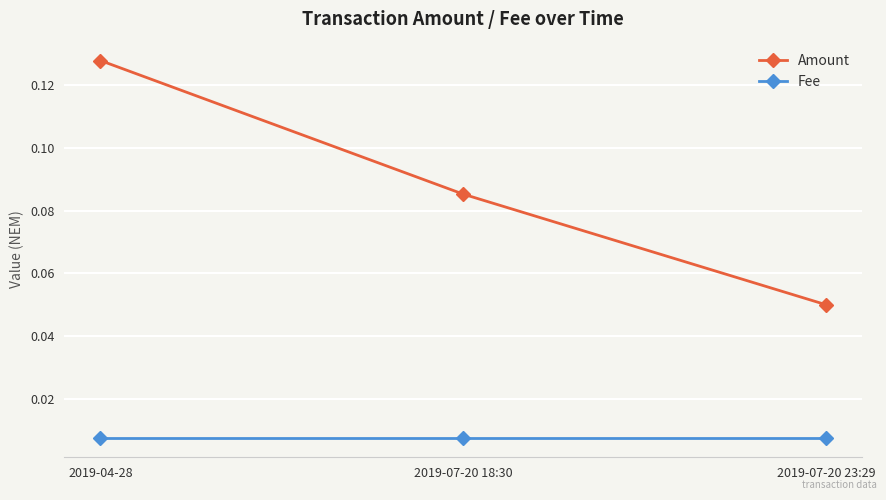

Is the value of Amount at 2019-04-28 greater than the value of Fee at 2019-04-28?

Yes